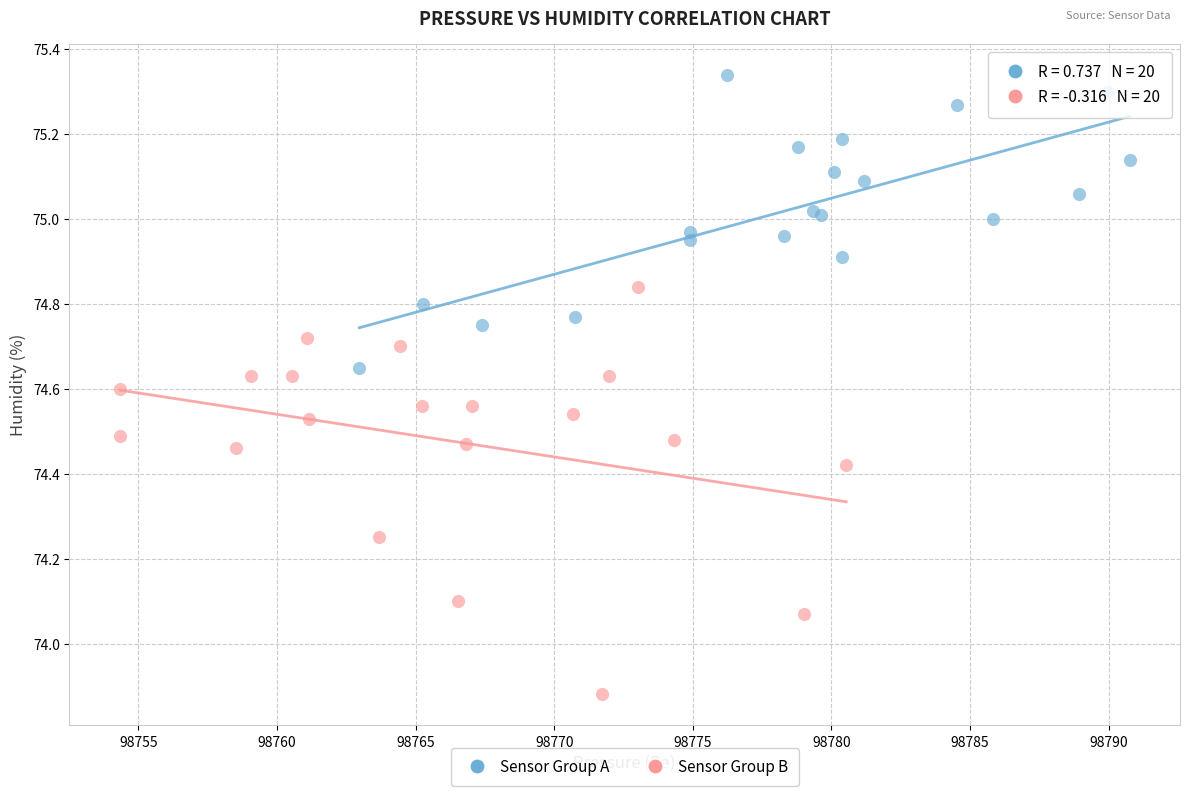

Which series has the largest Y range (max minus min)?

Sensor Group B